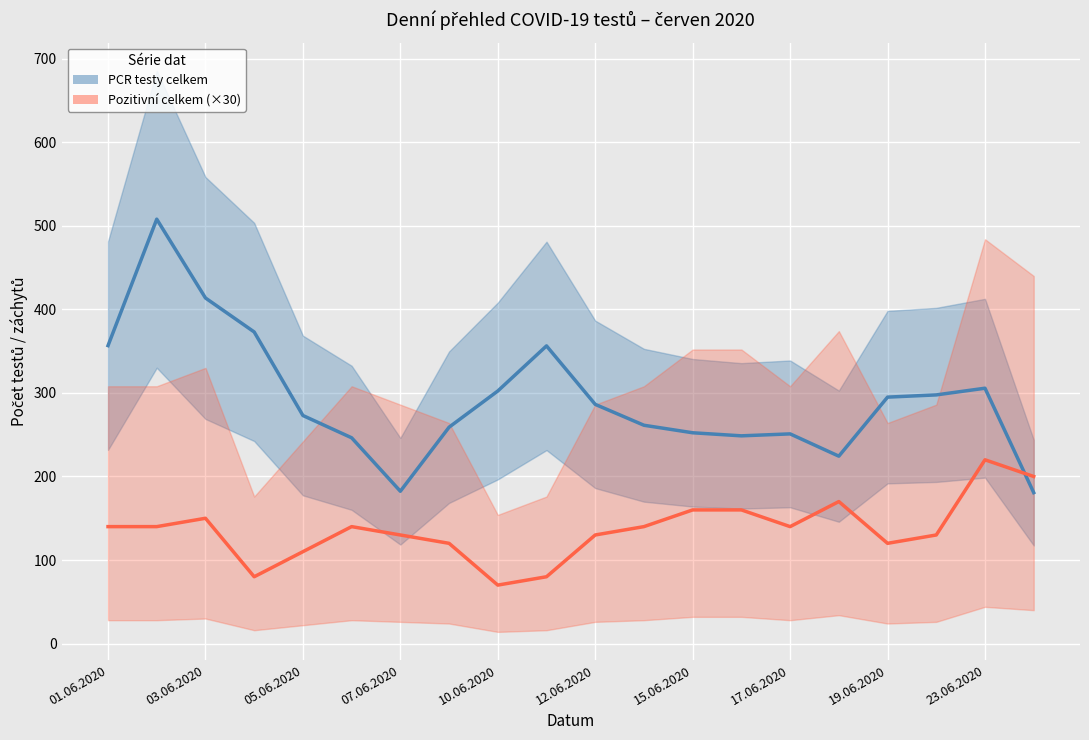

What value does the PCR testy celkem series have at 23.06.2020?

305.7